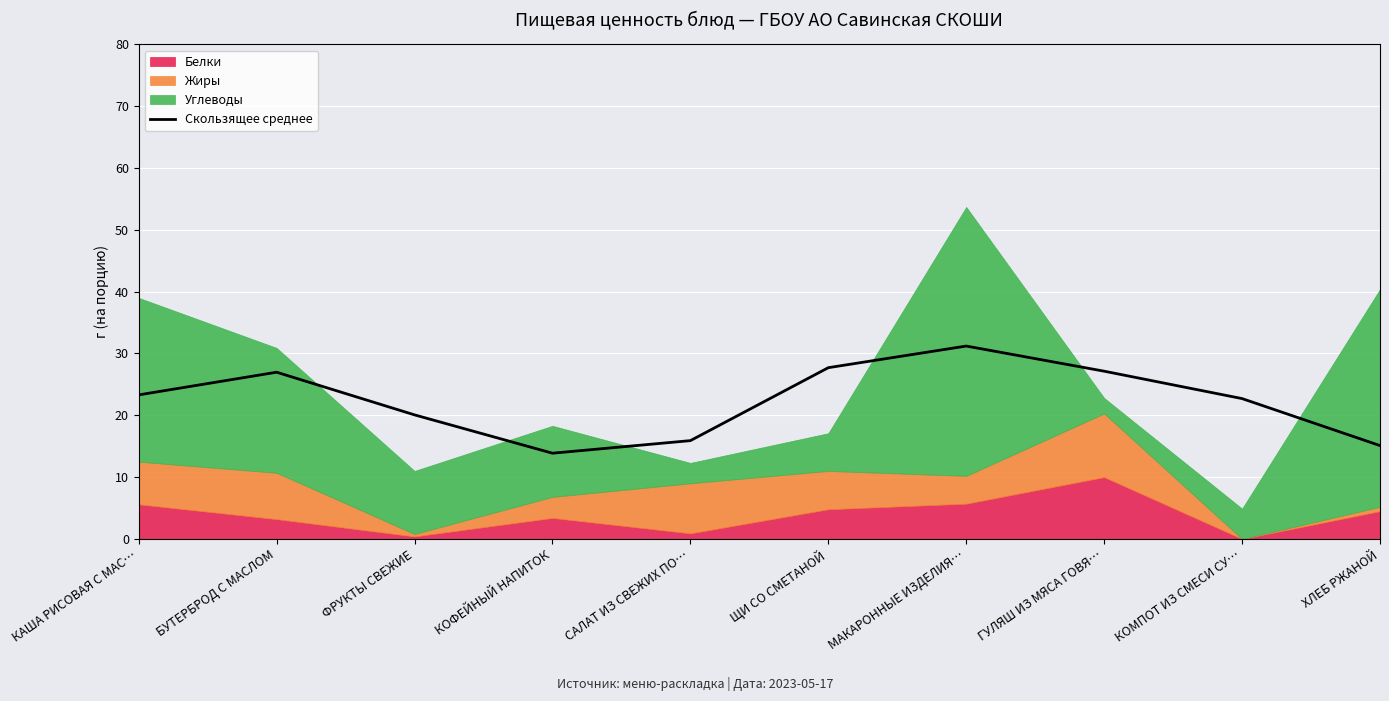

What is the sum of the values at БУТЕРБРОД С МАСЛОМ and МАКАРОННЫЕ ИЗДЕЛИЯ…?

58.2